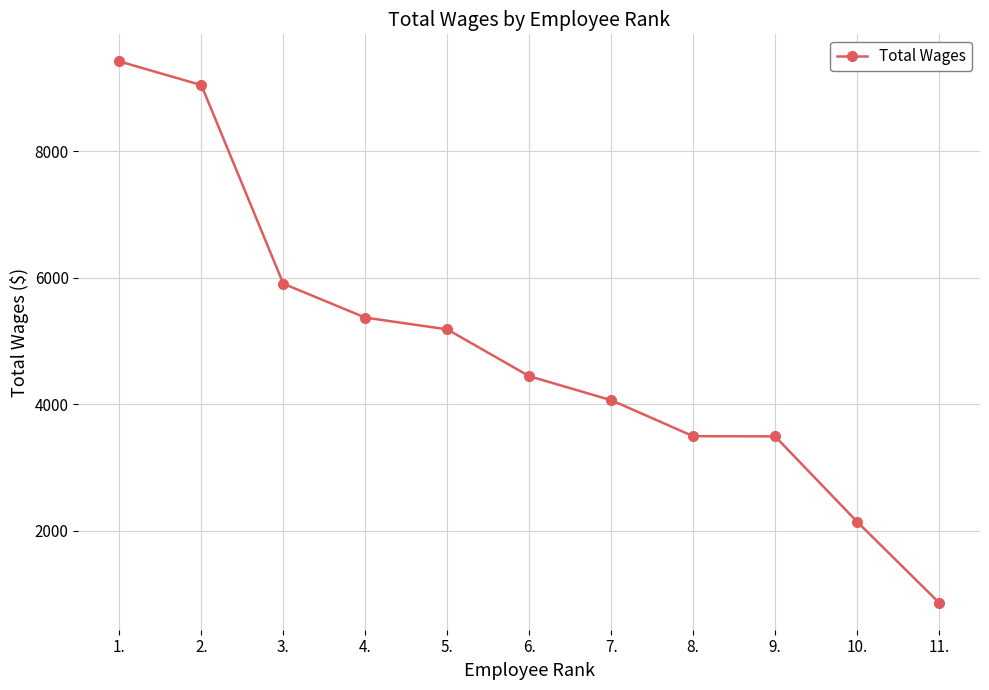

Which category has the lowest value across all series?

11.